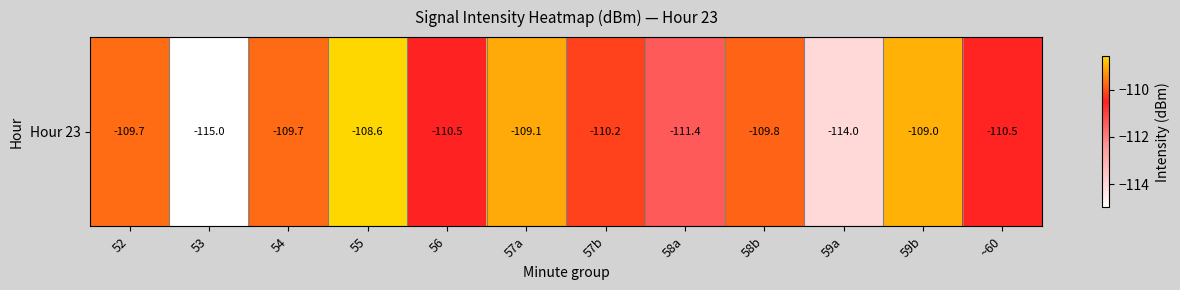

Reading left to right, what are all the values shown in this chart?

52=-109.7	53=-115.0	54=-109.7	55=-108.6	56=-110.5	57a=-109.1	57b=-110.2	58a=-111.4	58b=-109.8	59a=-114.0	59b=-109.0	~60=-110.5